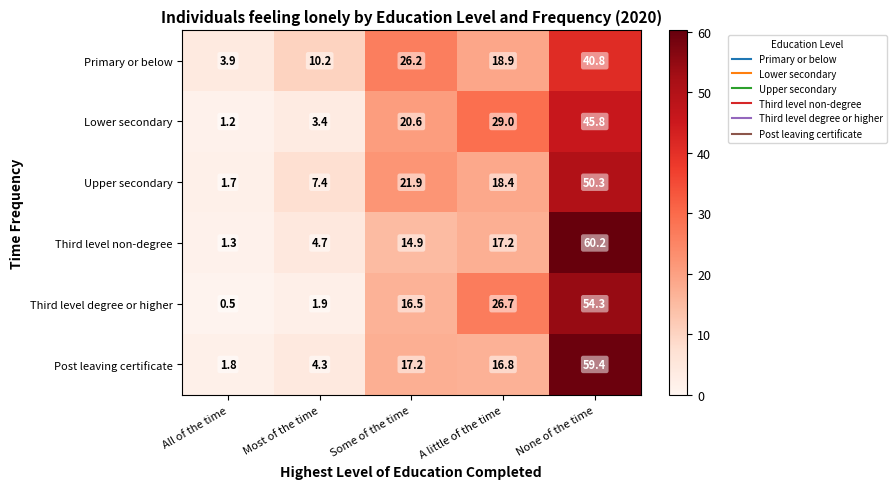

Reading right to left, extract all data points from this chart.

Primary or below: 40.8	18.9	26.2	10.2	3.9
Lower secondary: 45.8	29.0	20.6	3.4	1.2
Upper secondary: 50.3	18.4	21.9	7.4	1.7
Third level non-degree: 60.2	17.2	14.9	4.7	1.3
Third level degree or higher: 54.3	26.7	16.5	1.9	0.5
Post leaving certificate: 59.4	16.8	17.2	4.3	1.8